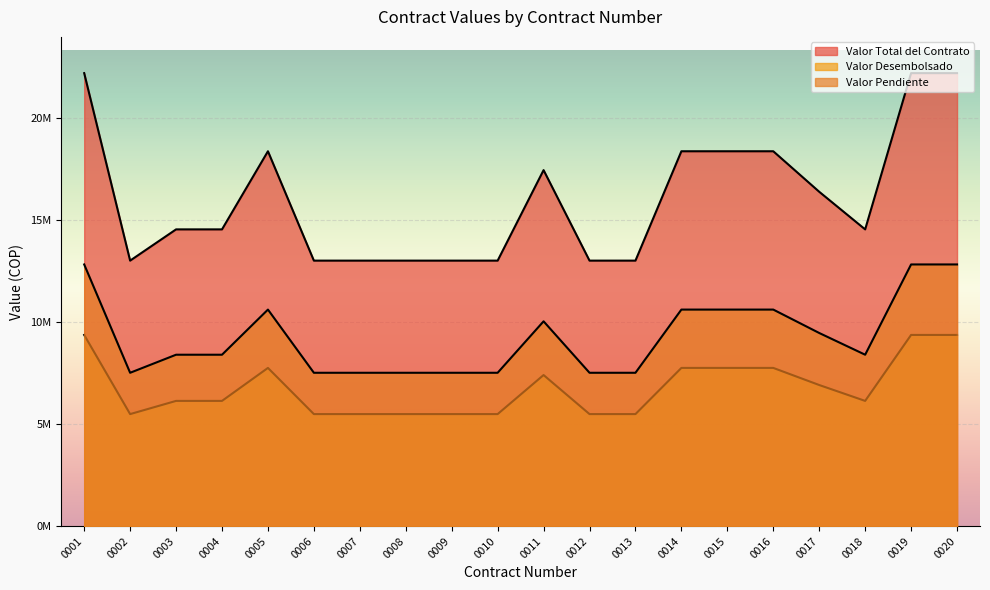

True or false: Valor Desembolsado has a value of 3481649 at 0020.

False